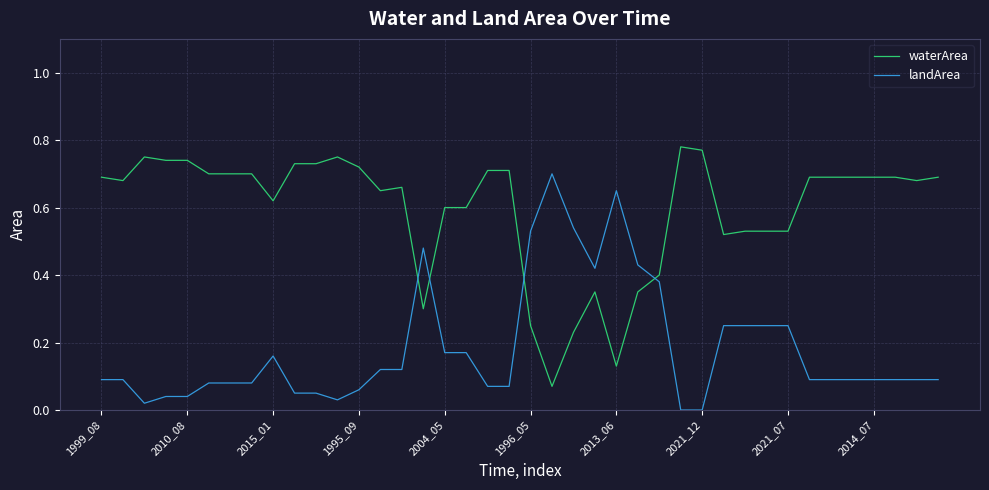

Rank the series by their maximum value, from lowest to highest.

landArea, waterArea